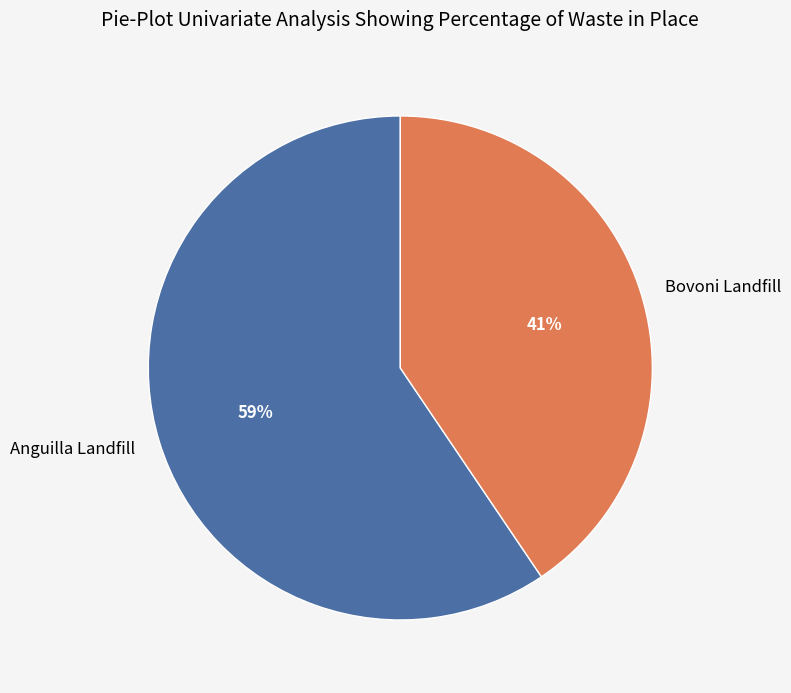

Is Bovoni Landfill the majority of the pie?

No